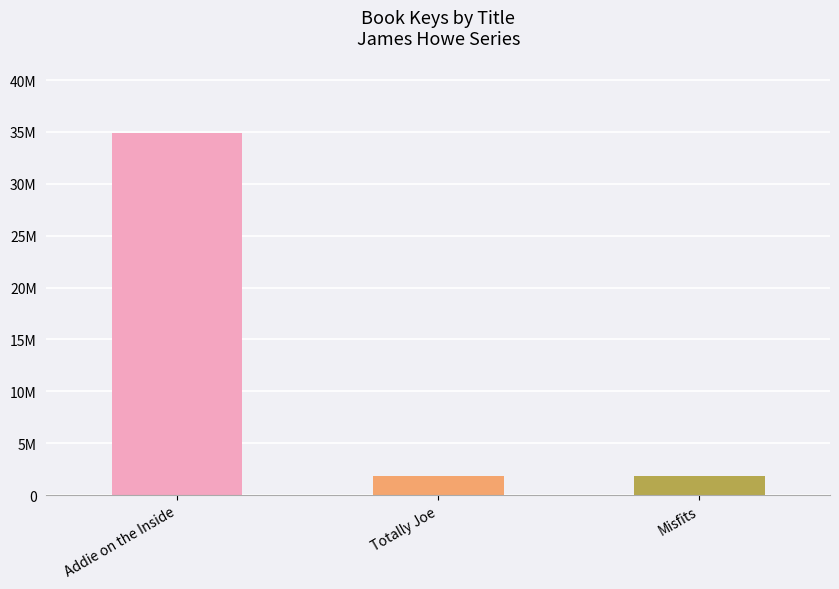

Rank the categories by value from highest to lowest.

Addie on the Inside, Totally Joe, Misfits